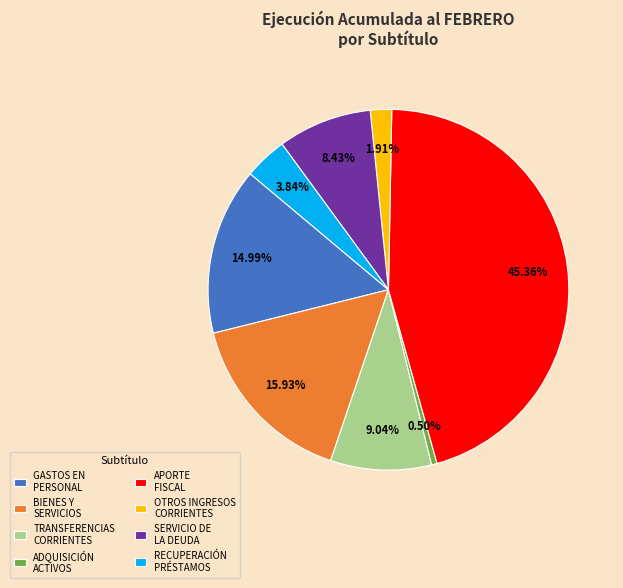

Rank the categories by value from lowest to highest.

ADQUISICIÓN ACTIVOS, OTROS INGRESOS CORRIENTES, RECUPERACIÓN PRÉSTAMOS, SERVICIO DE LA DEUDA, TRANSFERENCIAS CORRIENTES, GASTOS EN PERSONAL, BIENES Y SERVICIOS, APORTE FISCAL